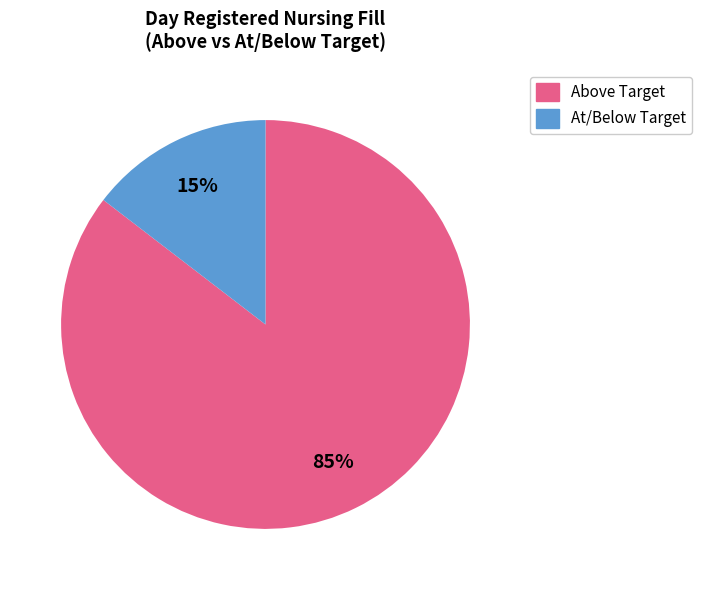

To the nearest percent, what is the average slice percentage?

50%